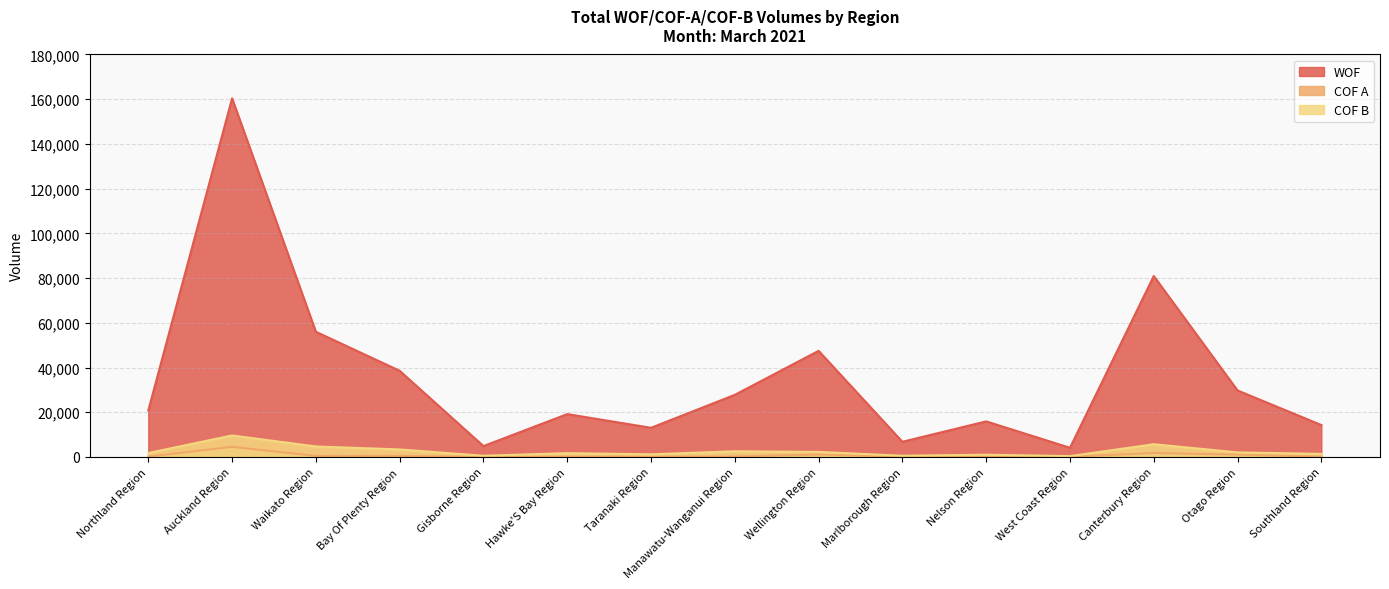

What is the minimum value shown in the chart?

52